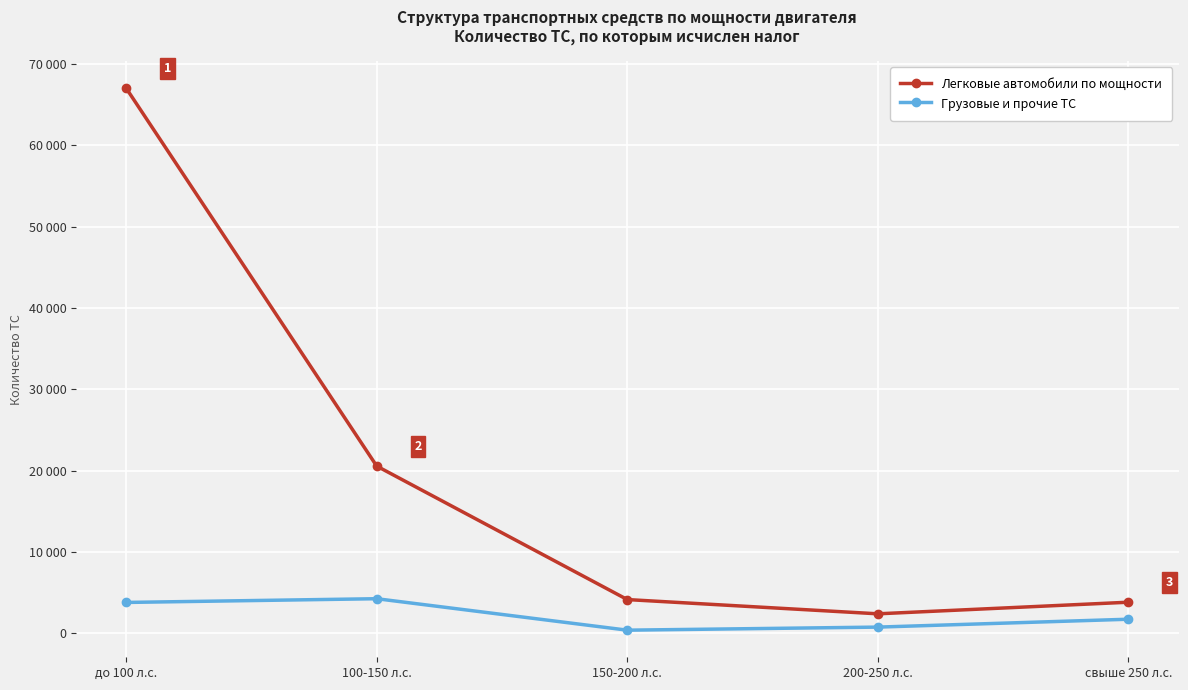

Where is Грузовые и прочие ТС nearest to the value 2318?

свыше 250 л.с.